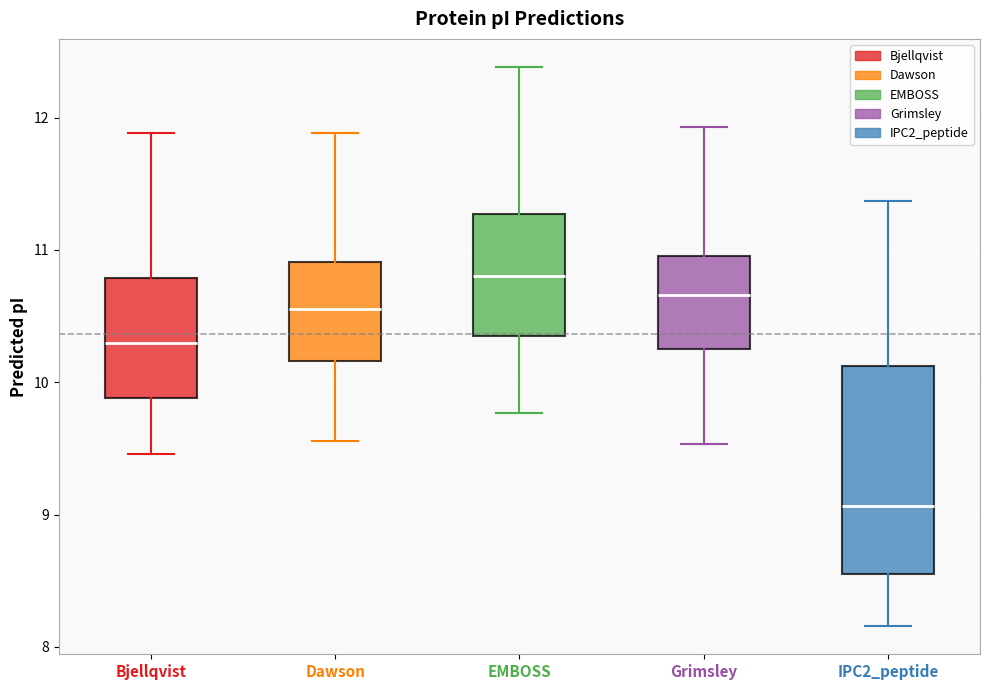

Which box's median line is the lowest?

IPC2_peptide